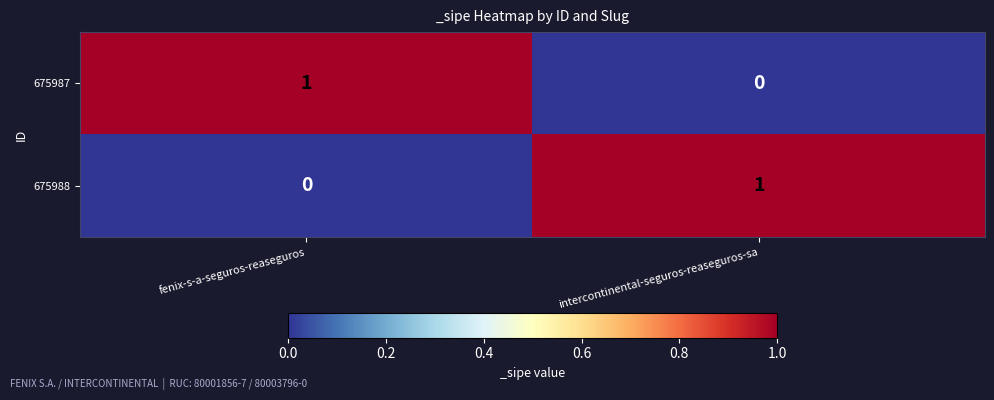

At how many categories does at least one series exceed 0?

2